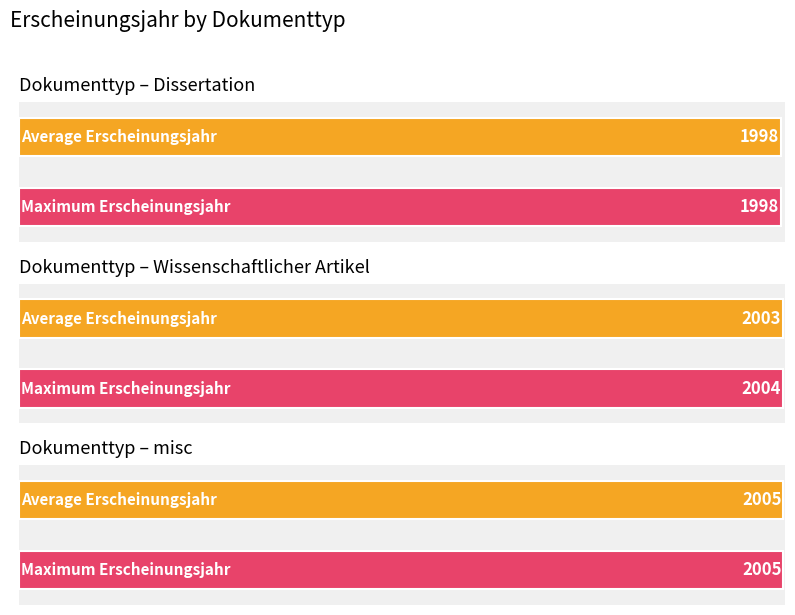

Are the bars horizontal?

Yes